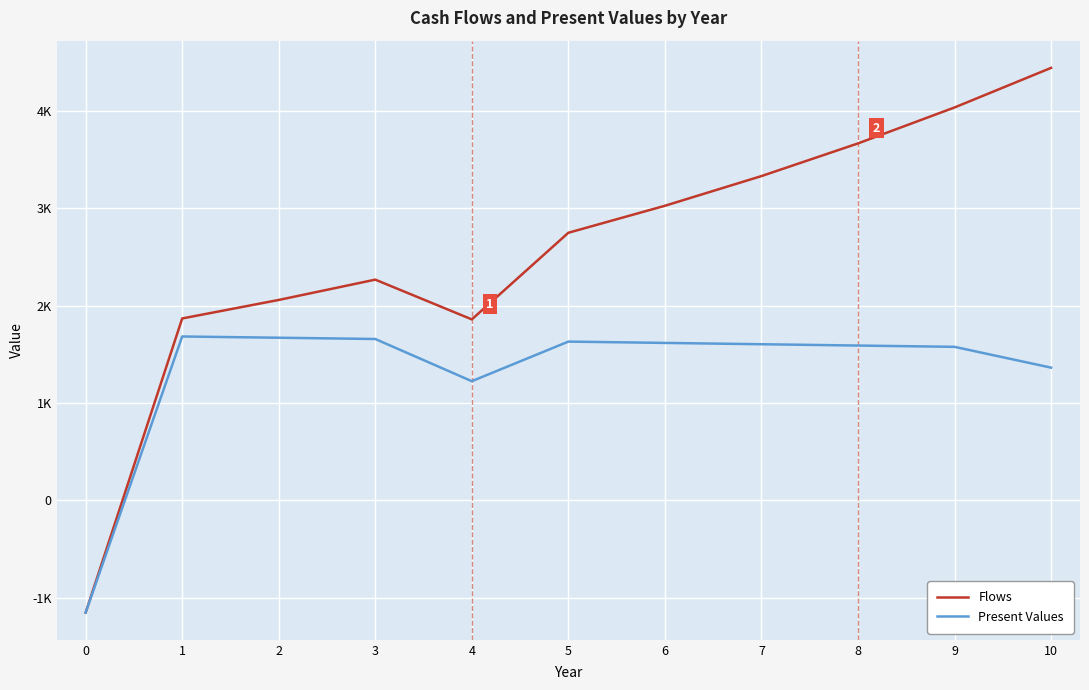

Is this an area chart (filled region under the line)?

No